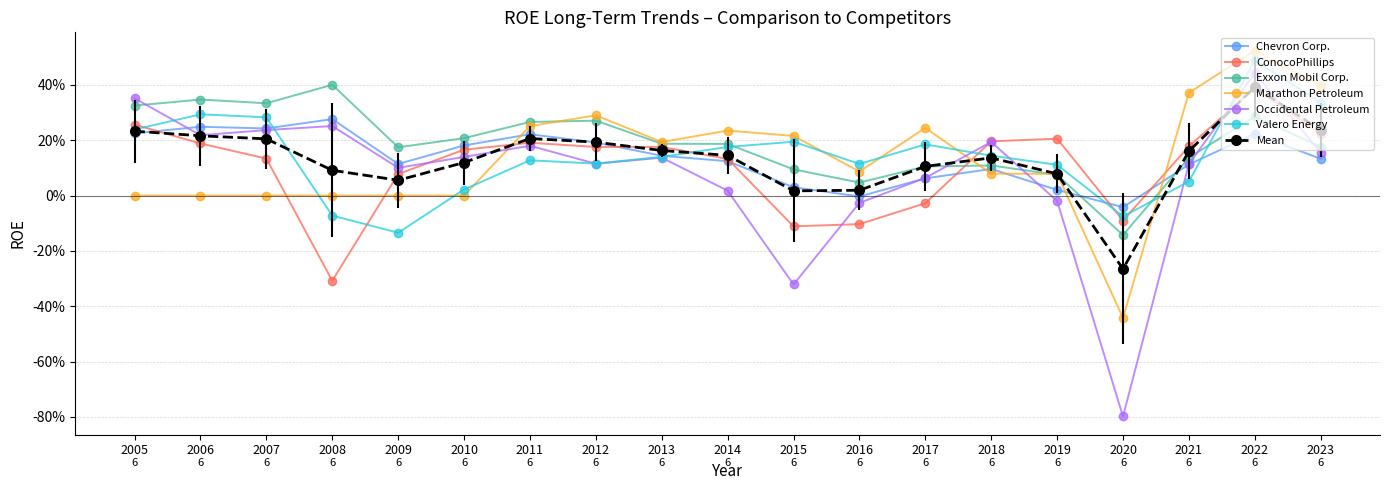

At which label does Chevron Corp. reach its peak?

2008